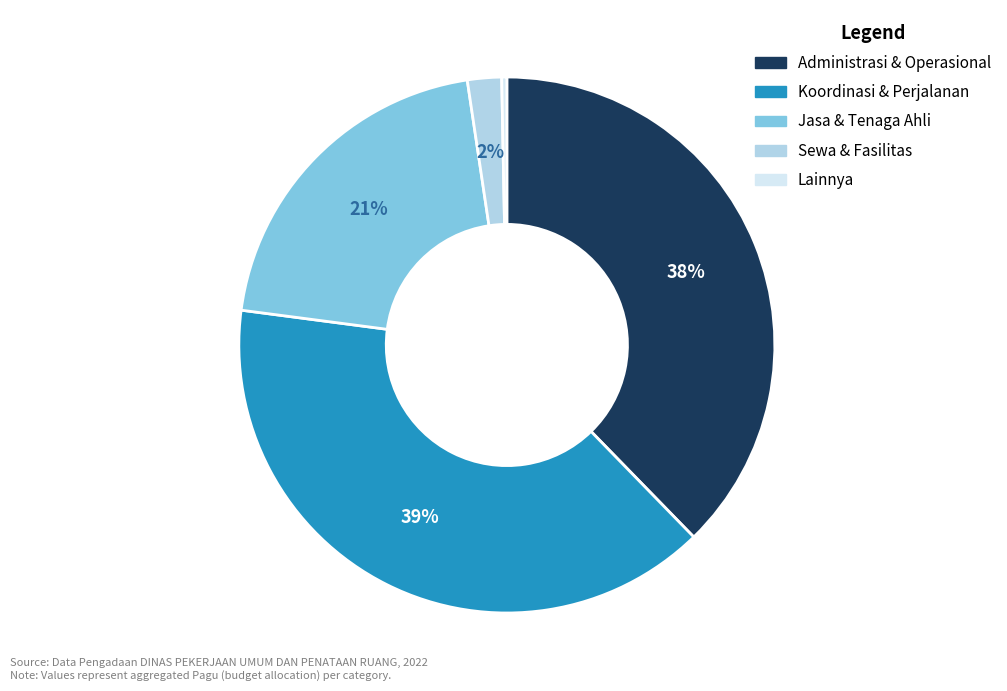

To the nearest percent, what is the difference between the largest and smallest slice percentages?

39%